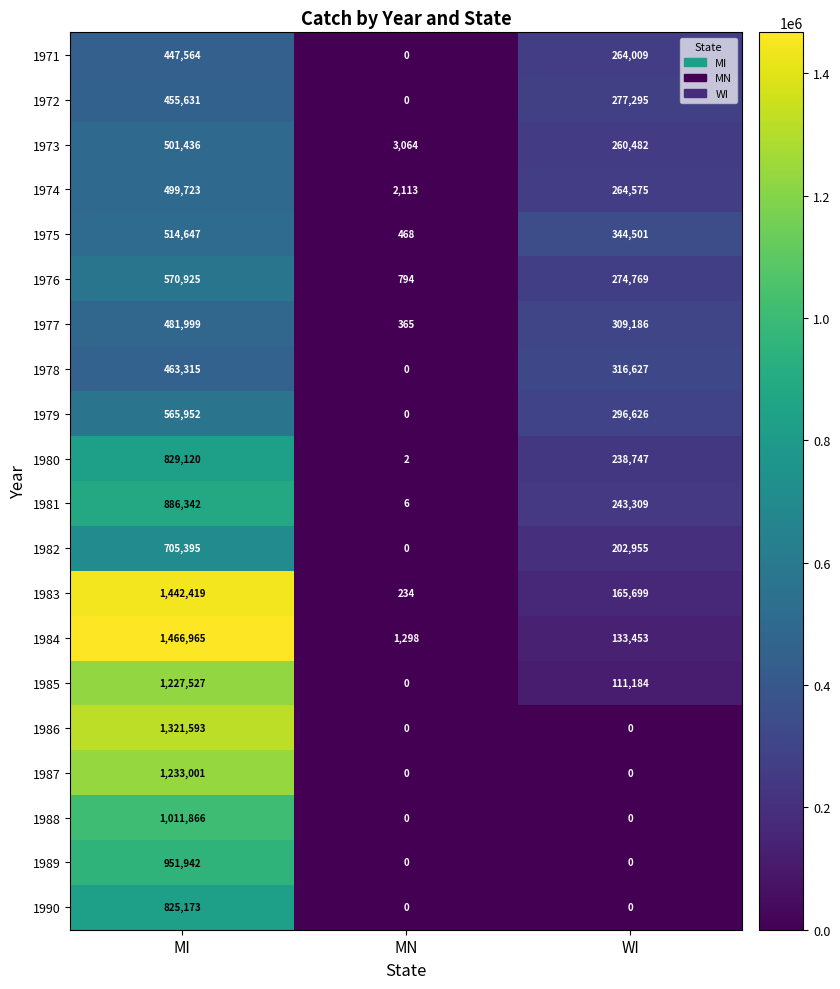

At which category is the sum across all series the highest?

MI